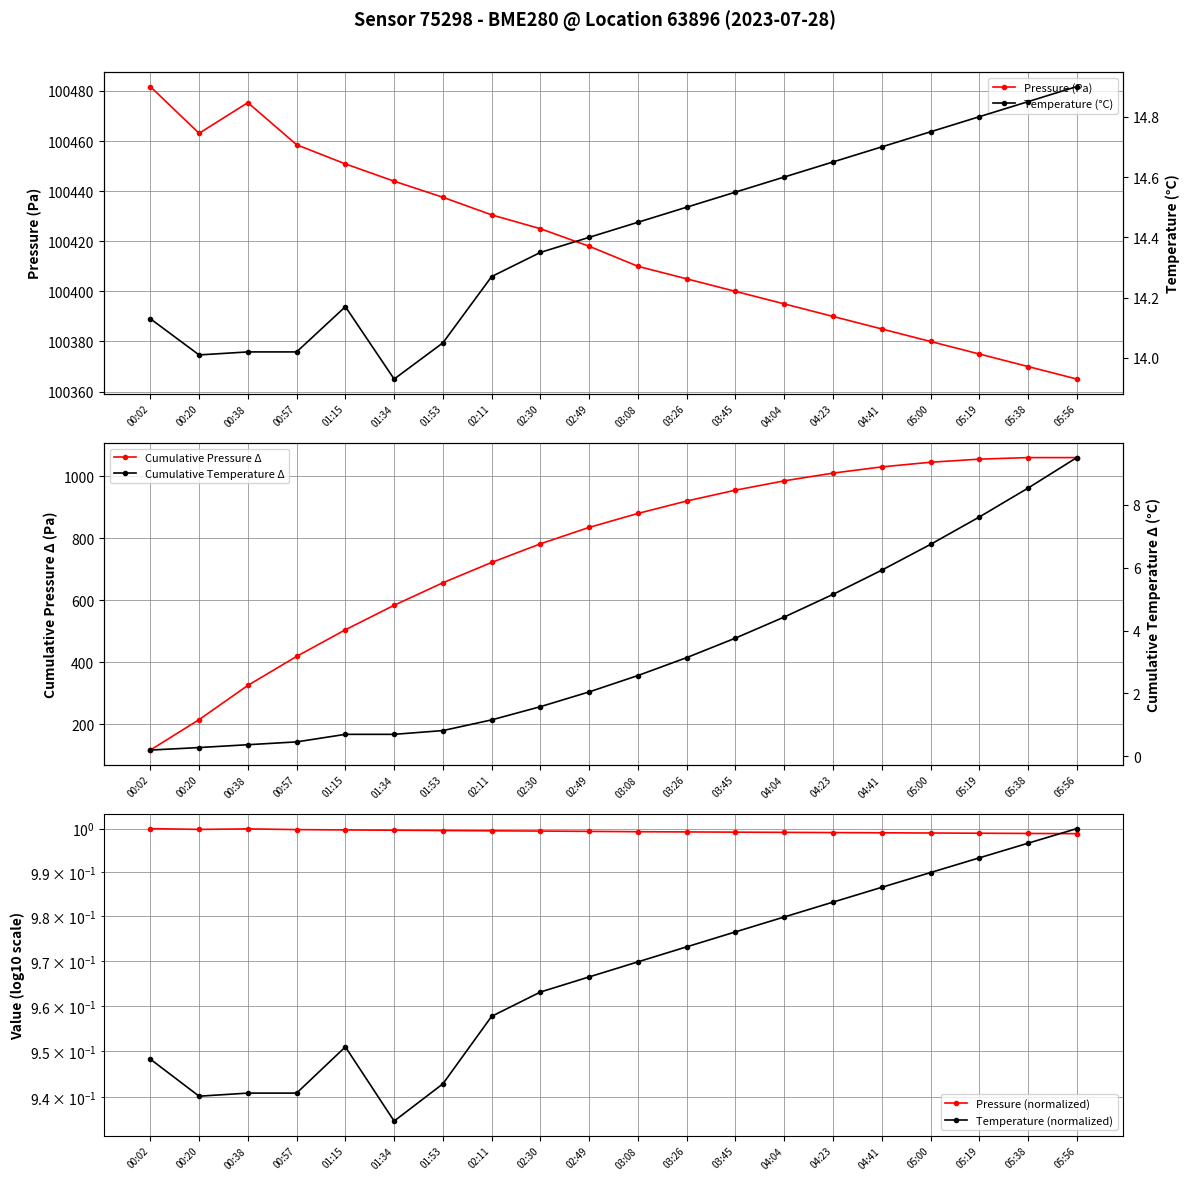

Reading right to left, transcribe all the data shown in this chart.

Pressure (Pa): 05:56=100365.0	05:38=100370.0	05:19=100375.0	05:00=100380.0	04:41=100385.0	04:23=100390.0	04:04=100395.0	03:45=100400.0	03:26=100405.0	03:08=100410.0	02:49=100418.0	02:30=100425.0	02:11=100430.5	01:53=100437.6	01:34=100444.0	01:15=100450.9	00:57=100458.5	00:38=100475.3	00:20=100463.1	00:02=100481.8
Cumulative Pressure Δ: 05:56=1059.6	05:38=1059.6	05:19=1054.6	05:00=1044.6	04:41=1029.6	04:23=1009.6	04:04=984.6	03:45=954.6	03:26=919.6	03:08=879.6	02:49=834.6	02:30=781.6	02:11=721.6	01:53=656.1	01:34=583.6	01:15=504.6	00:57=418.7	00:38=325.2	00:20=214.8	00:02=116.8
Pressure (normalized): 05:56=1.0	05:38=1.0	05:19=1.0	05:00=1.0	04:41=1.0	04:23=1.0	04:04=1.0	03:45=1.0	03:26=1.0	03:08=1.0	02:49=1.0	02:30=1.0	02:11=1.0	01:53=1.0	01:34=1.0	01:15=1.0	00:57=1.0	00:38=1.0	00:20=1.0	00:02=1.0
Temperature (normalized): 05:56=1.0	05:38=1.0	05:19=1.0	05:00=1.0	04:41=1.0	04:23=1.0	04:04=1.0	03:45=1.0	03:26=1.0	03:08=1.0	02:49=1.0	02:30=1.0	02:11=1.0	01:53=0.9	01:34=0.9	01:15=1.0	00:57=0.9	00:38=0.9	00:20=0.9	00:02=0.9
Temperature (°C): 05:56=14.9	05:38=14.8	05:19=14.8	05:00=14.8	04:41=14.7	04:23=14.7	04:04=14.6	03:45=14.6	03:26=14.5	03:08=14.4	02:49=14.4	02:30=14.3	02:11=14.3	01:53=14.1	01:34=13.9	01:15=14.2	00:57=14.0	00:38=14.0	00:20=14.0	00:02=14.1
Cumulative Temperature Δ: 05:56=9.5	05:38=8.5	05:19=7.6	05:00=6.7	04:41=5.9	04:23=5.2	04:04=4.4	03:45=3.8	03:26=3.1	03:08=2.6	02:49=2.1	02:30=1.6	02:11=1.2	01:53=0.8	01:34=0.7	01:15=0.7	00:57=0.5	00:38=0.4	00:20=0.3	00:02=0.2